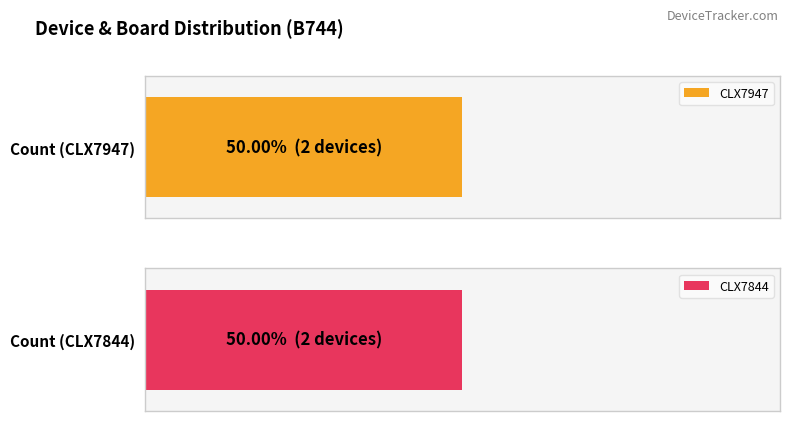

What position from the left is 1?

2